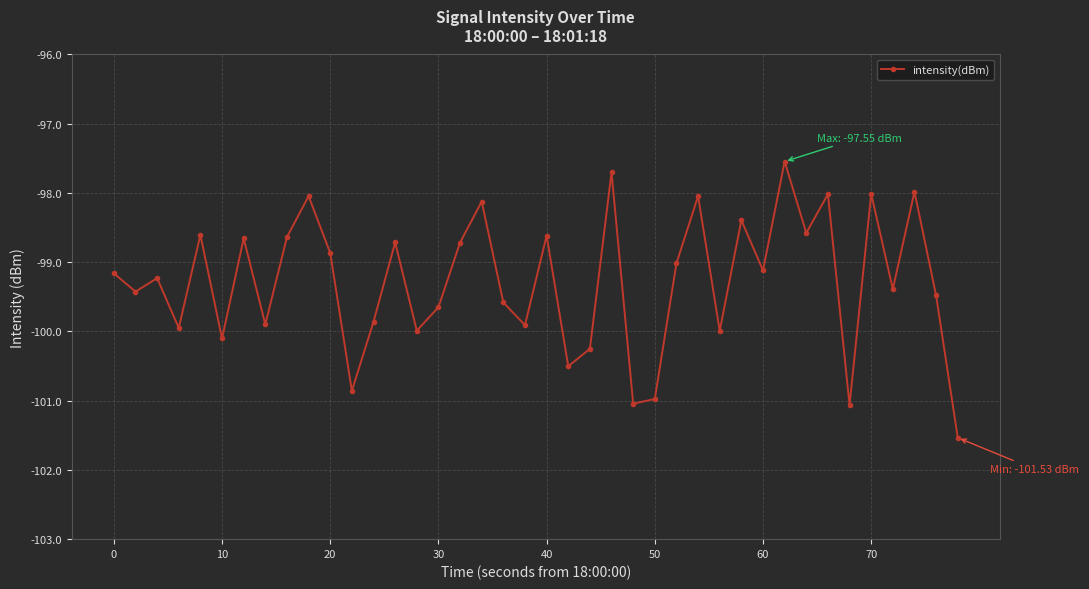

How many interior local valleys (lower than both neighbors) does the data have?

14